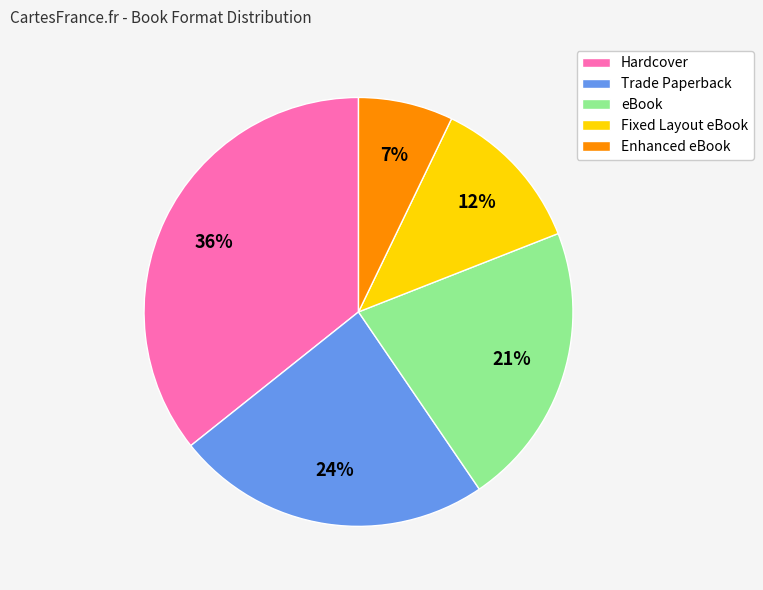

Combined, do Enhanced eBook and Trade Paperback account for over 50%?

No